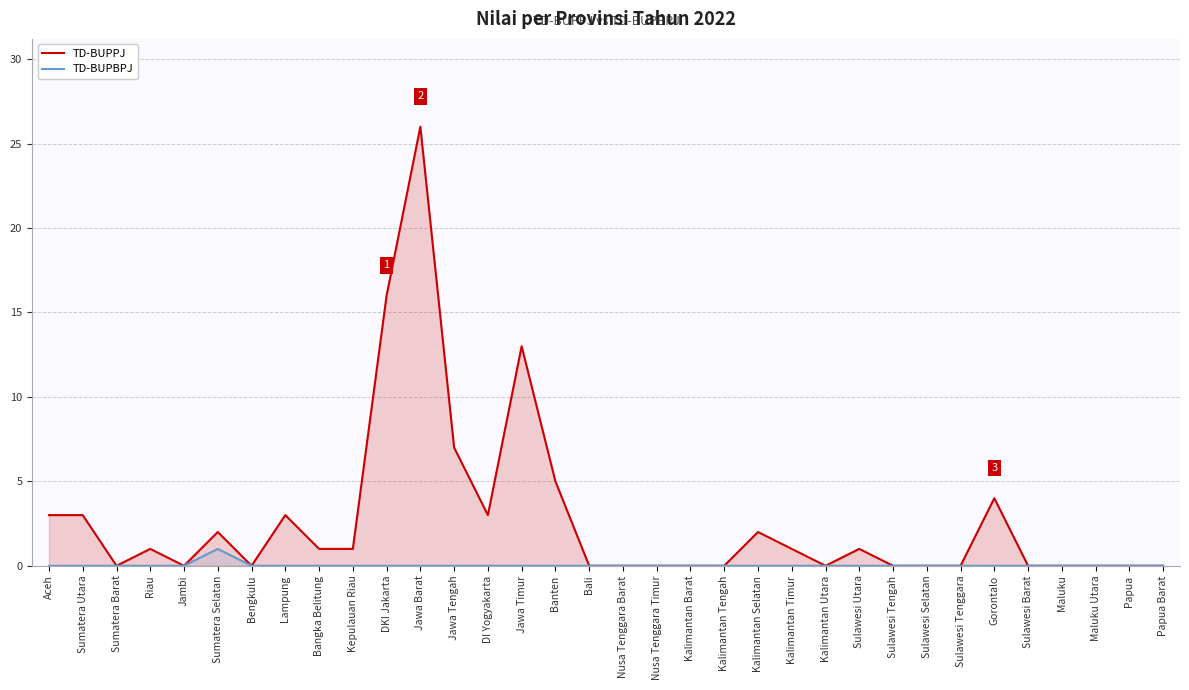

At which label is TD-BUPBPJ closest to 0?

Aceh